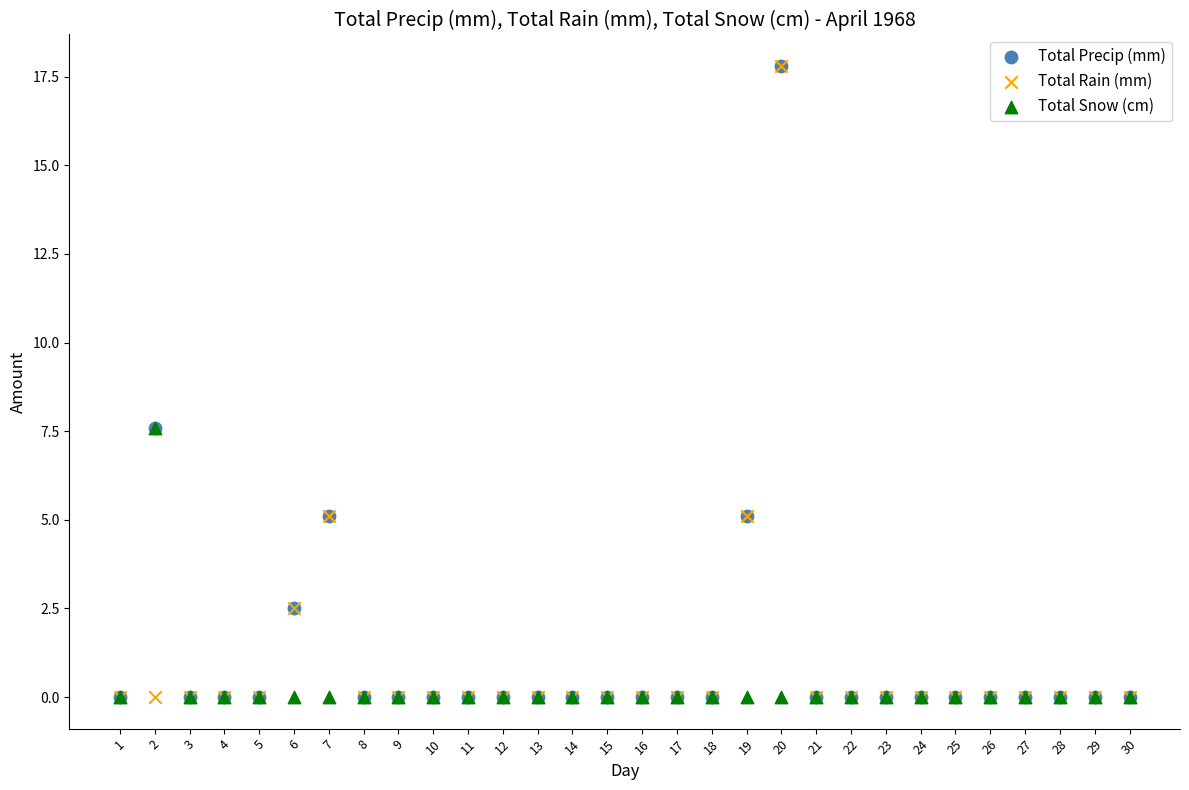

What are all the series names shown in the legend?

Total Precip (mm), Total Rain (mm), Total Snow (cm)